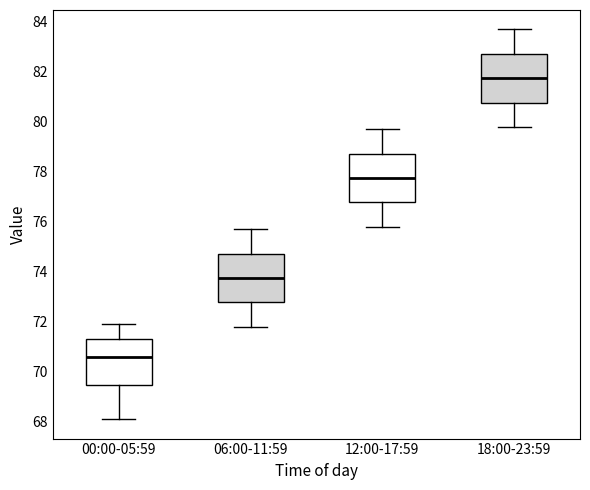

Reading left to right, transcribe this box plot: for each box, give where its median line is, the range the box spans, and where its two whiskers end, as read against the y-axis. The values are not printed on the chart, so give them approximately, as read against the axis.

00:00-05:59: median 70.6, box 69.4 to 71.4, whiskers 68.2 to 72.0
06:00-11:59: median 73.8, box 72.8 to 74.8, whiskers 71.8 to 75.8
12:00-17:59: median 77.8, box 76.8 to 78.8, whiskers 75.8 to 79.8
18:00-23:59: median 81.8, box 80.8 to 82.8, whiskers 79.8 to 83.8